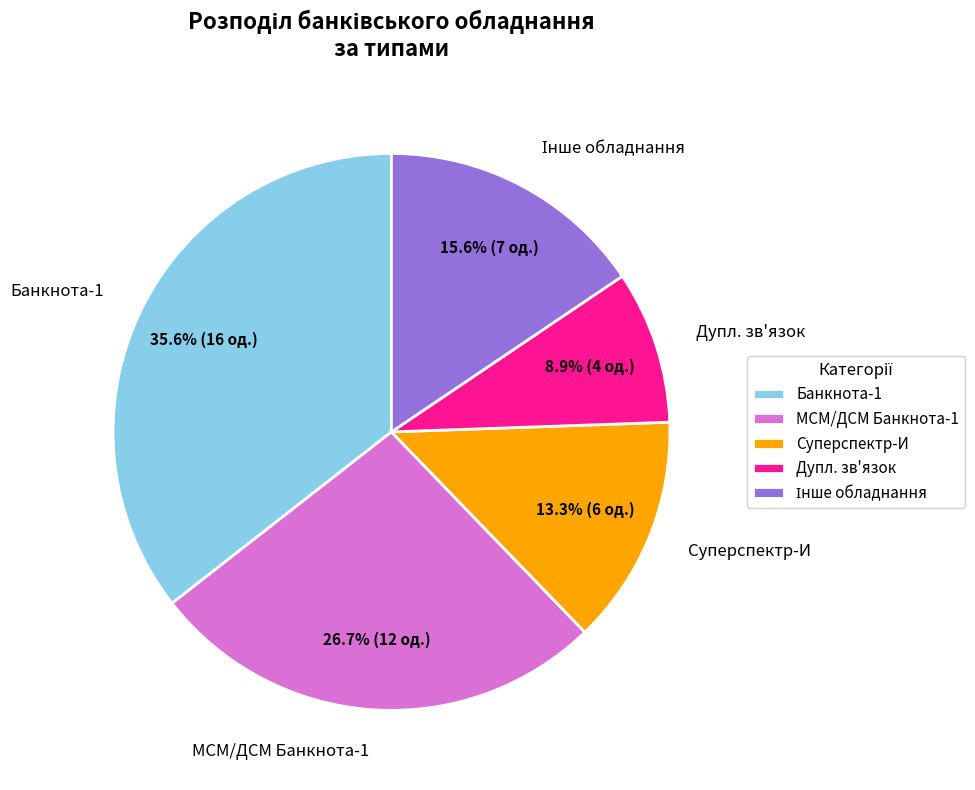

Between МСМ/ДСМ Банкнота-1 and Дупл. зв'язок, which is larger?

МСМ/ДСМ Банкнота-1